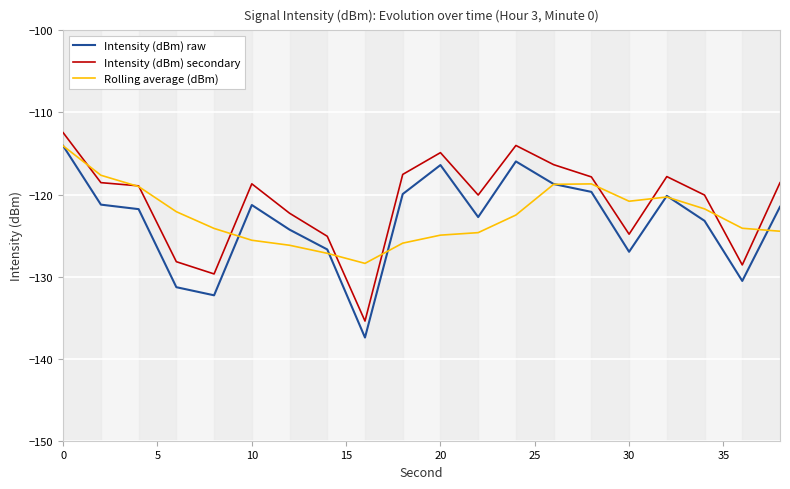

True or false: Intensity (dBm) secondary and Intensity (dBm) raw cross at least once.

False